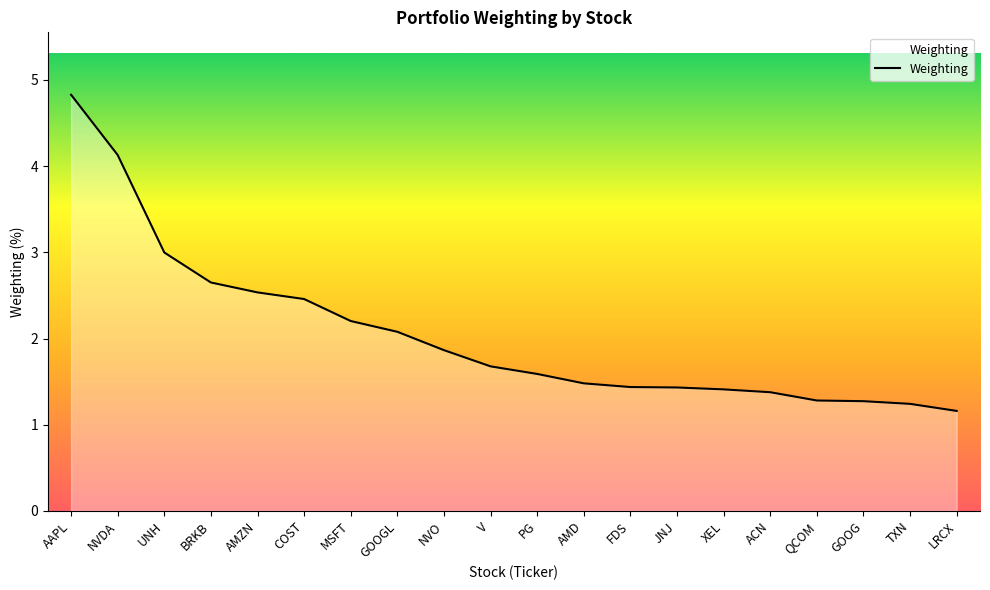

What position from the left is JNJ?

14